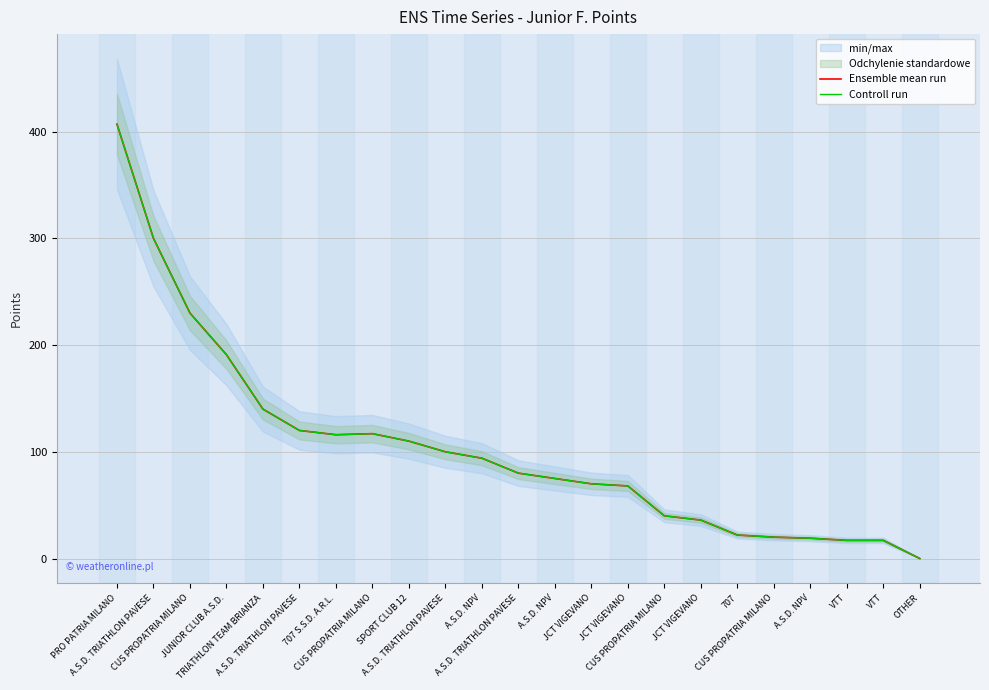

Which series has the widest spread of values?

Ensemble mean run